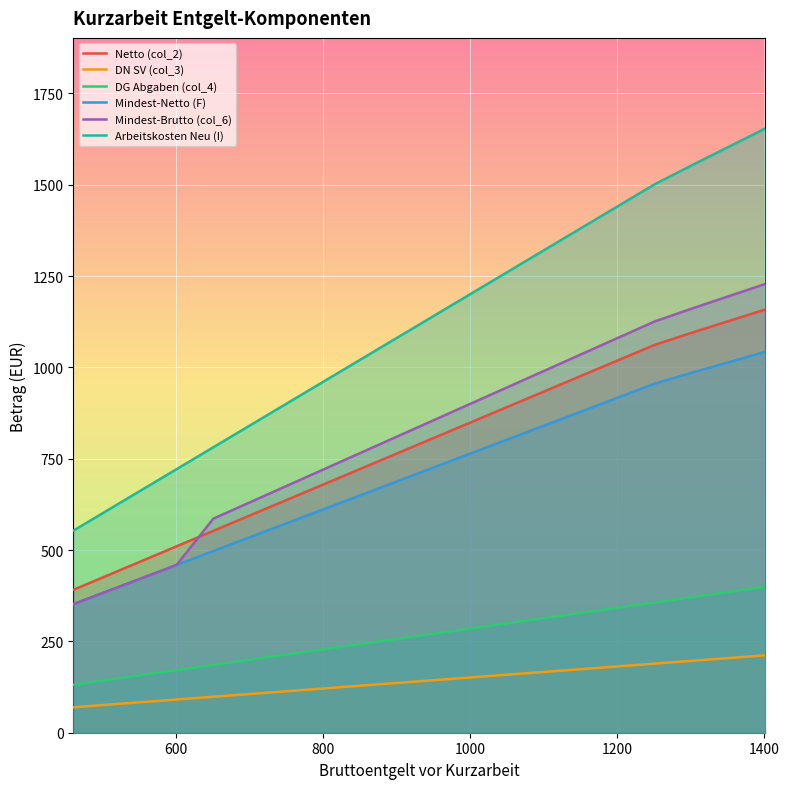

Which series has the largest total across all categories?

Arbeitskosten Neu (I)